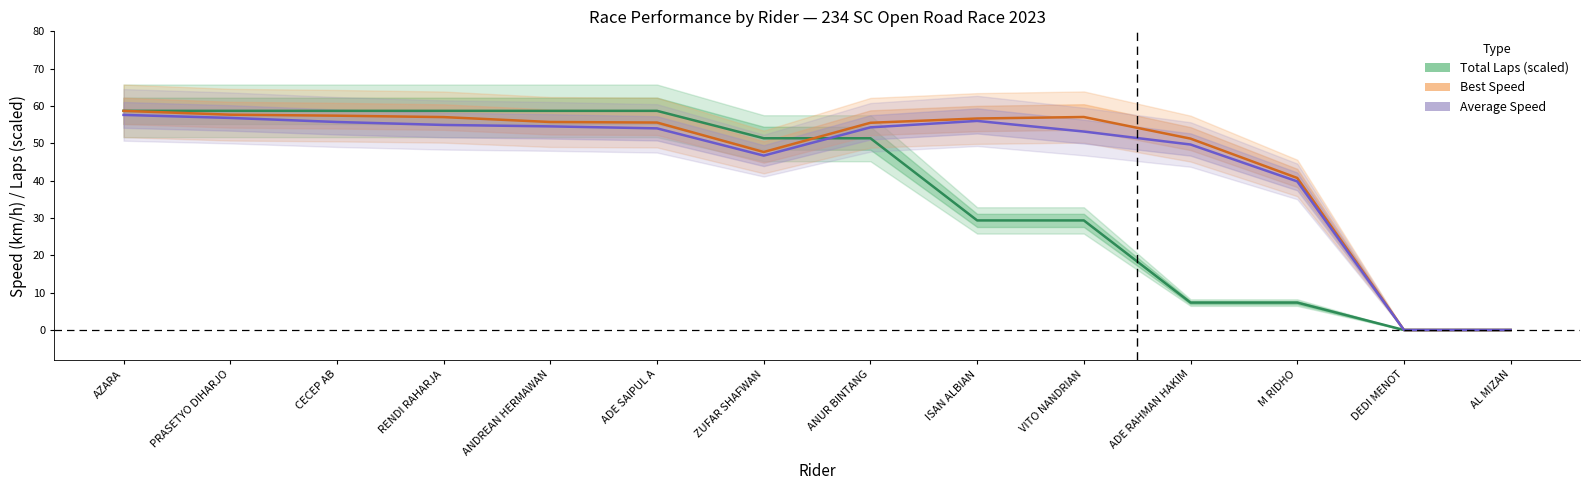

At which category is the sum across all series the highest?

AZARA